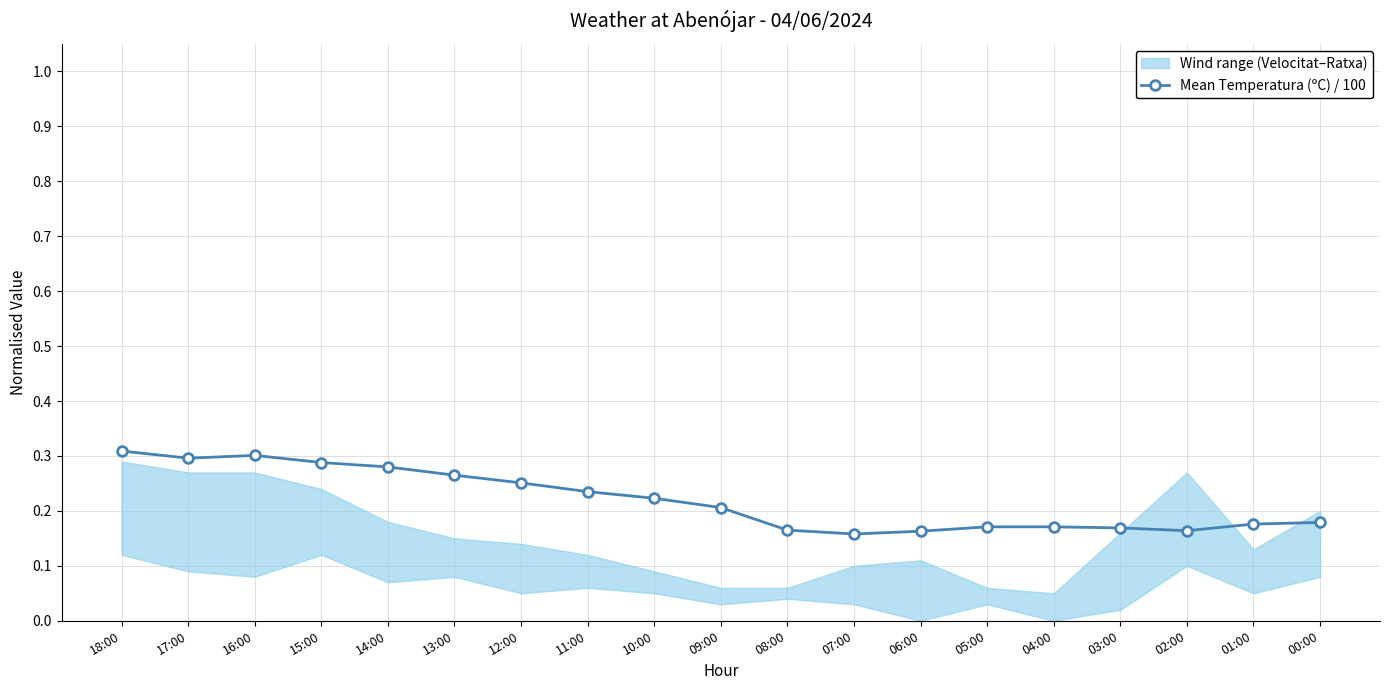

Reading left to right, extract all data points from this chart.

0.3	0.3	0.3	0.3	0.3	0.3	0.3	0.2	0.2	0.2	0.2	0.2	0.2	0.2	0.2	0.2	0.2	0.2	0.2